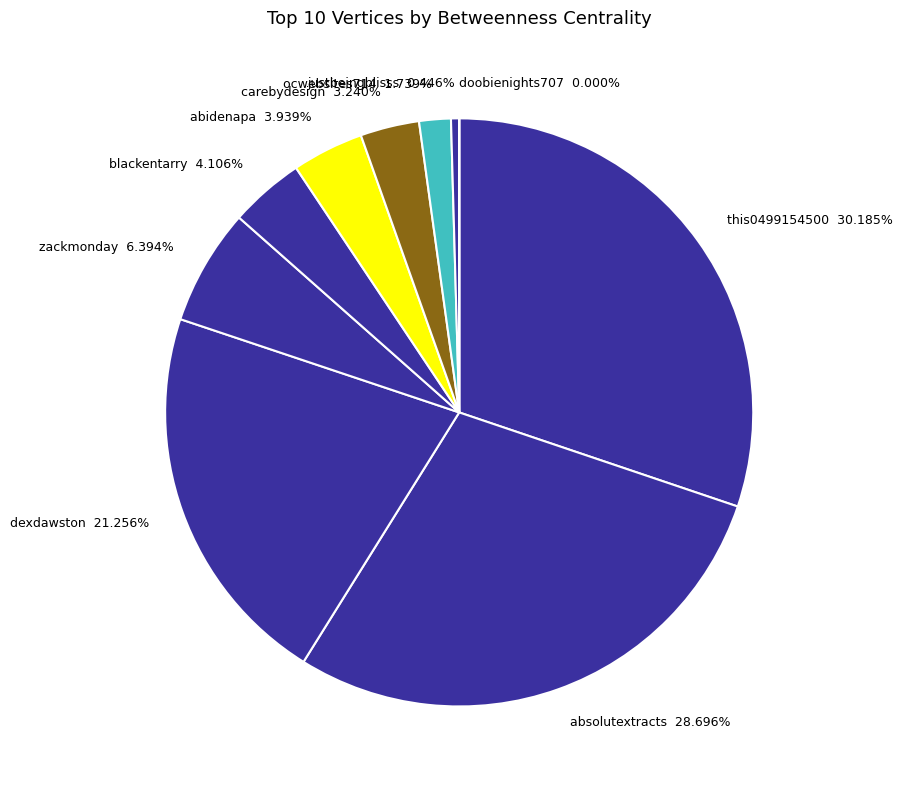

To the nearest percent, what is the combined percentage of absolutextracts and ocwebsites714?

30%